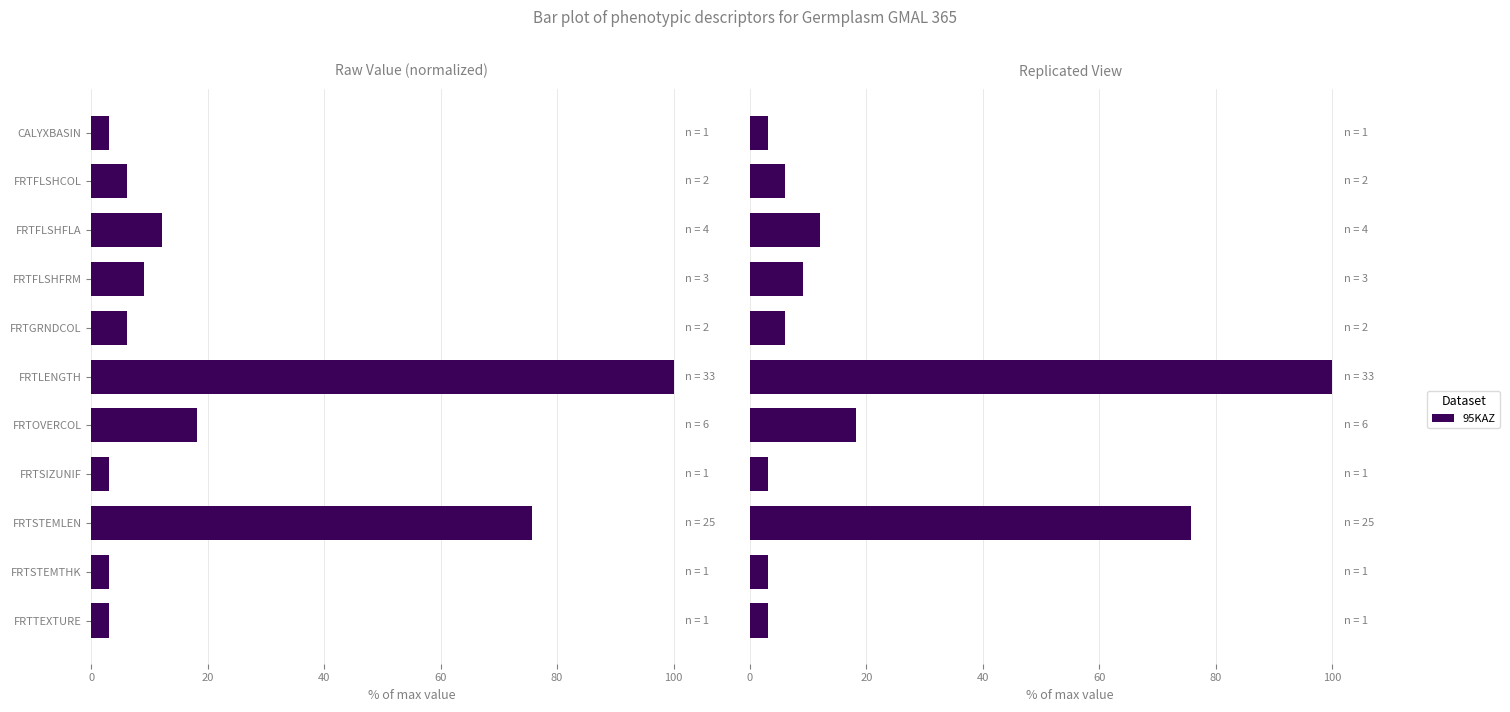

The chart shows a value of 9.1 at FRTFLSHFRM. True or false?

True